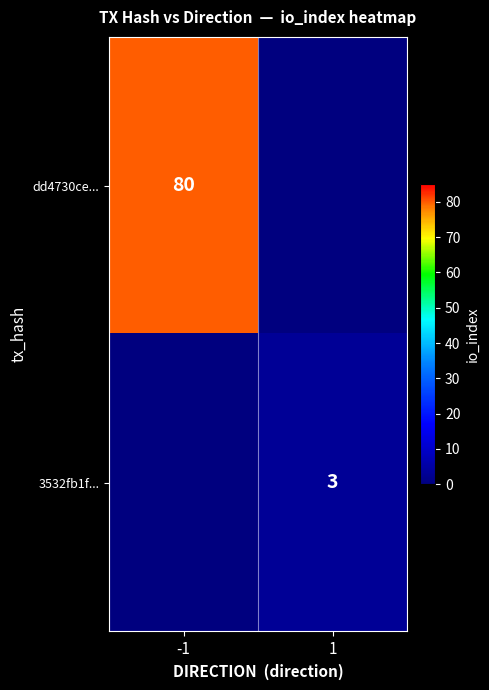

Is it true that dd4730ce... equals 143 at -1?

False